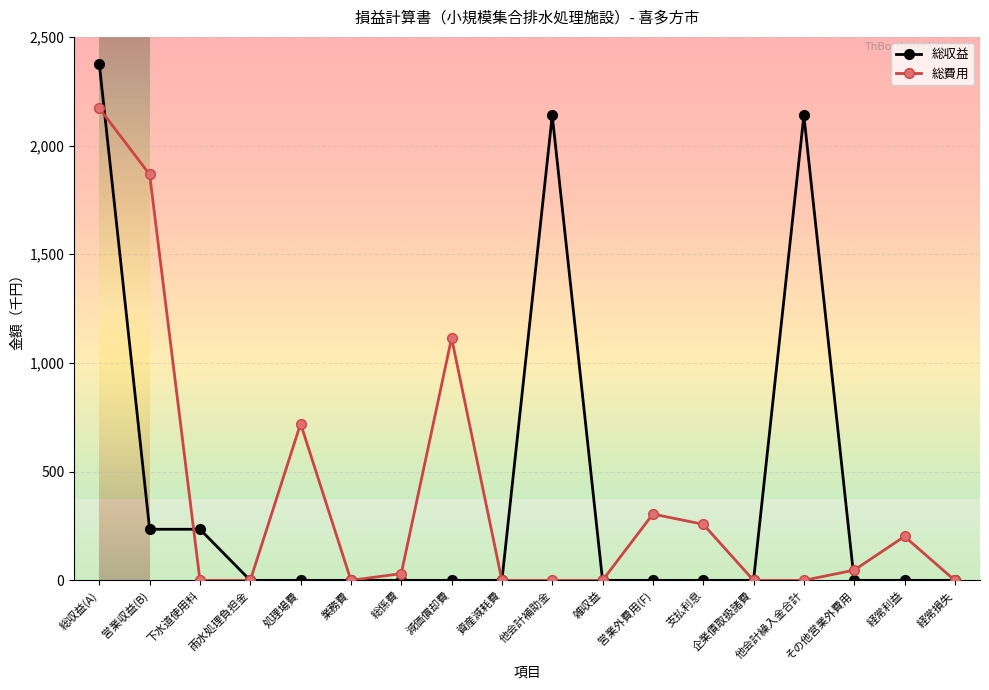

At how many categories does at least one series exceed 943?

5